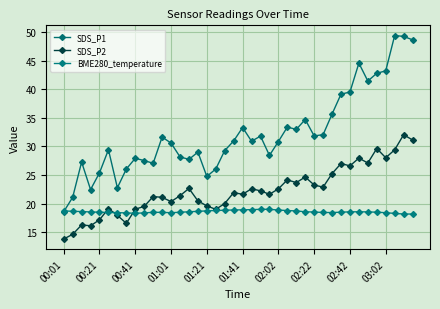

How many categories are shown in the chart?

40